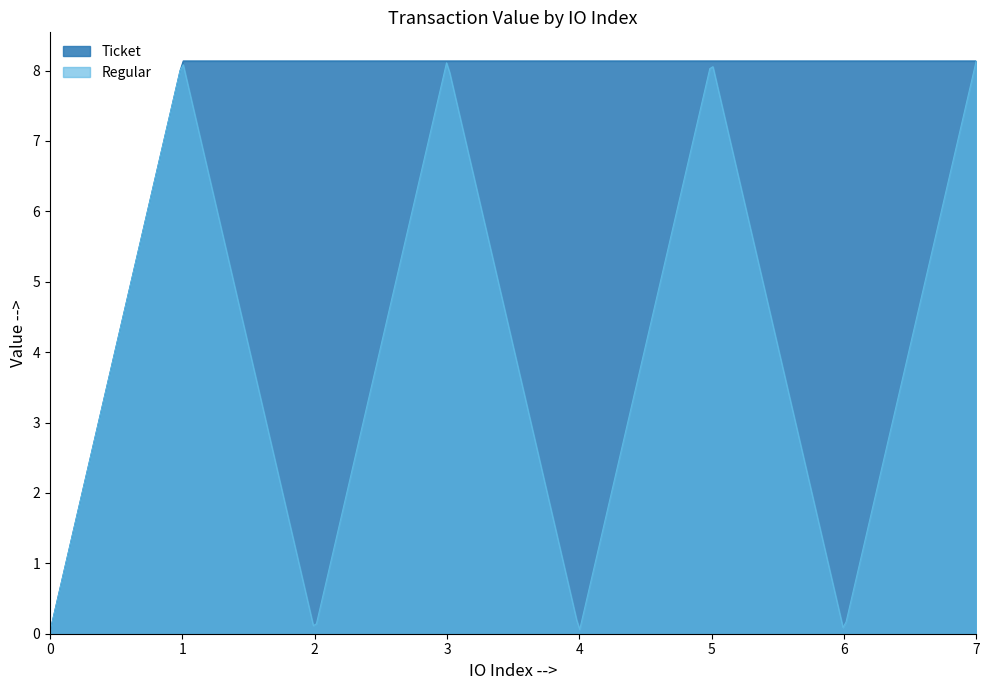

Rank the series by their average value, from lowest to highest.

Regular, Ticket